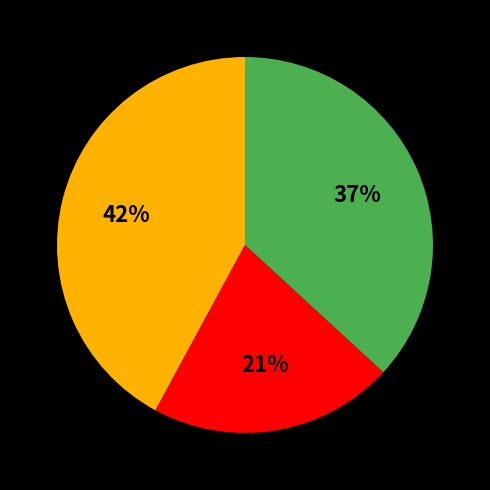

Does any single category account for the majority?

No